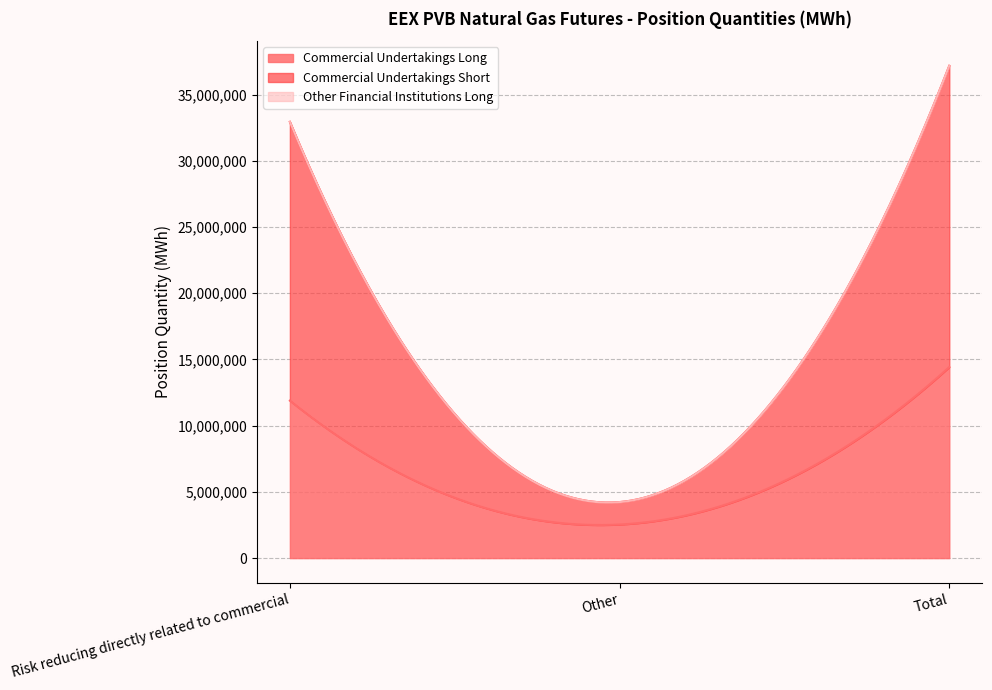

True or false: Commercial Undertakings Long has a value of 760331 at Other.

False